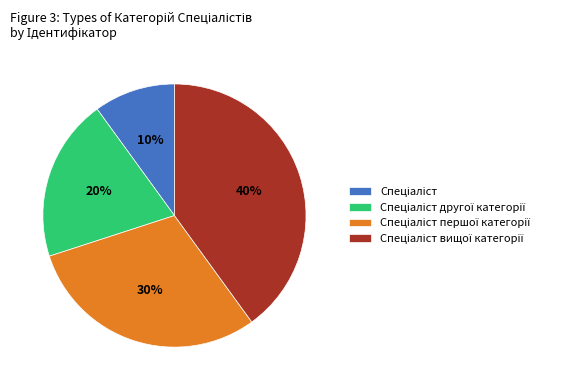

How many slices are in this pie chart?

4